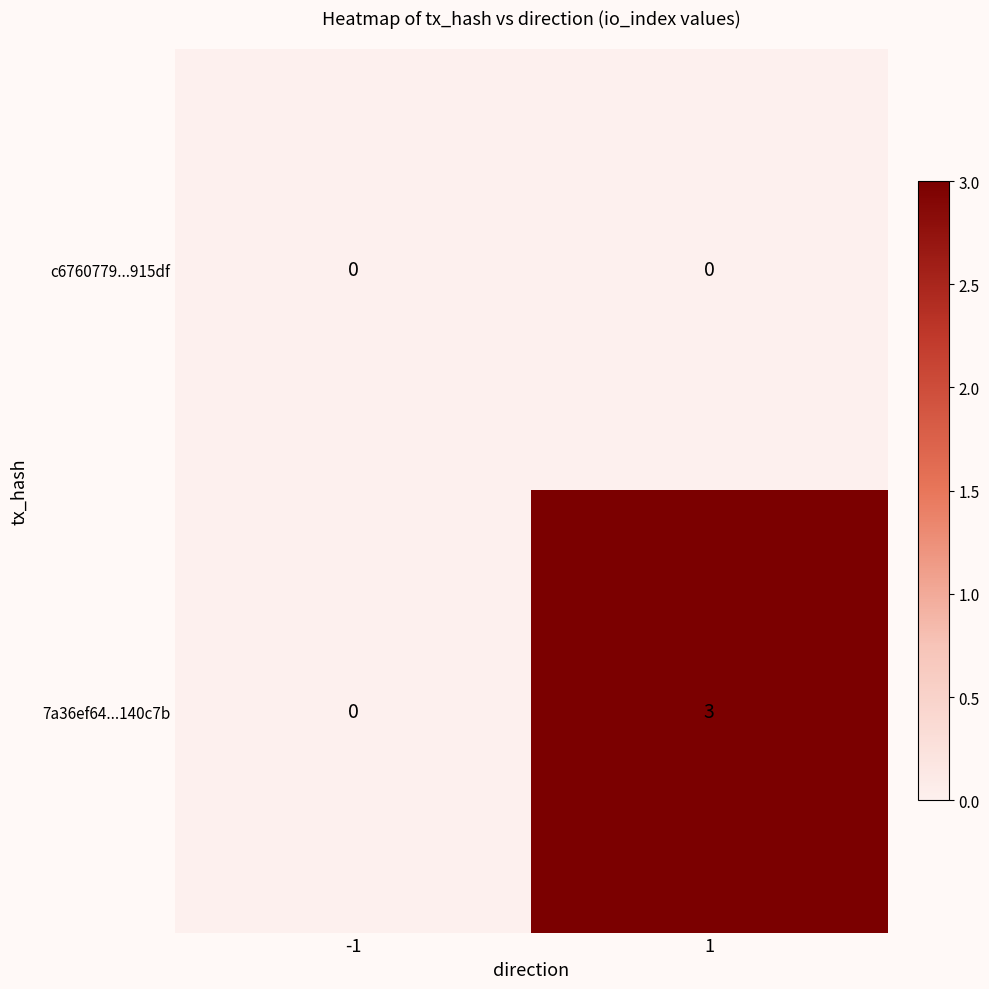

What is the difference between the 7a36ef64...140c7b values at 1 and -1?

3